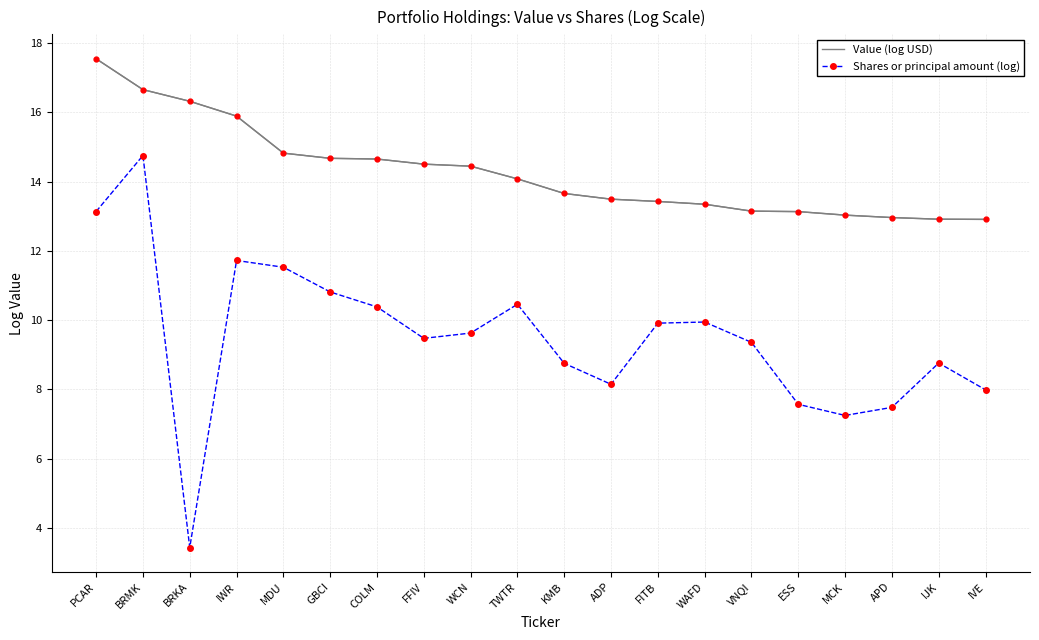

At which category does the chart reach its peak across all series?

PCAR